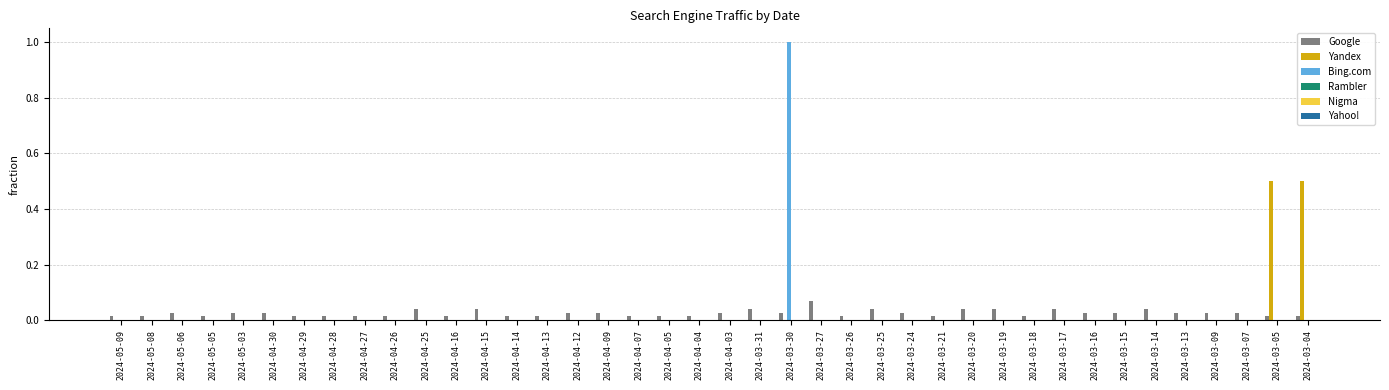

What is the greatest value displayed?

1.0